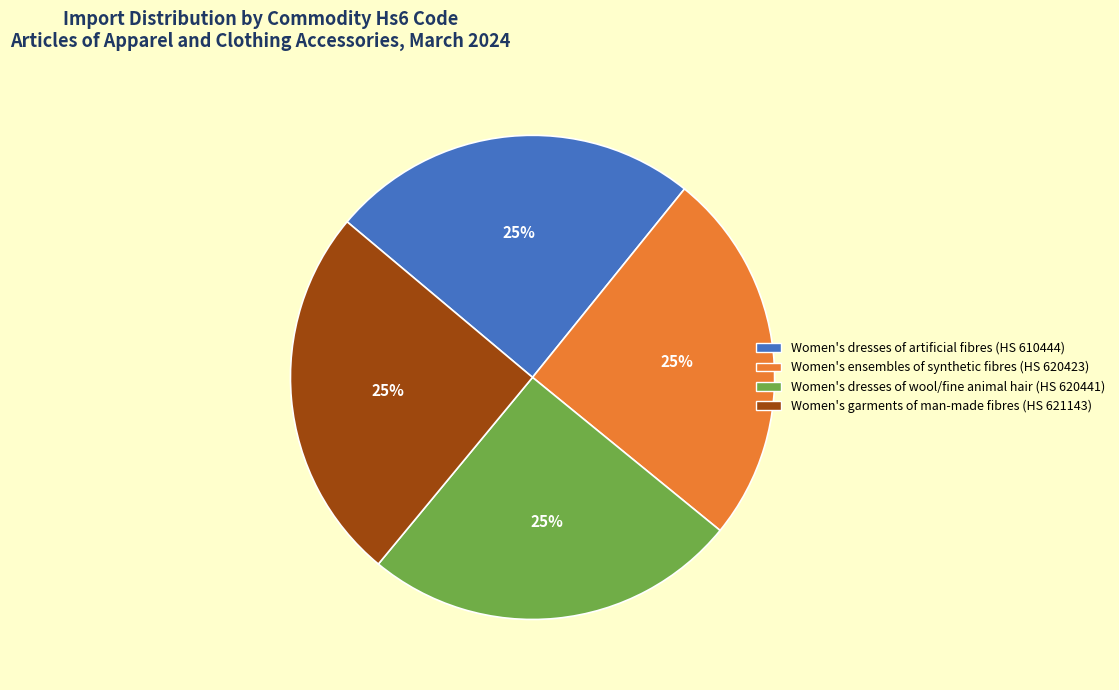

Is there any slice that represents more than half of the pie?

No